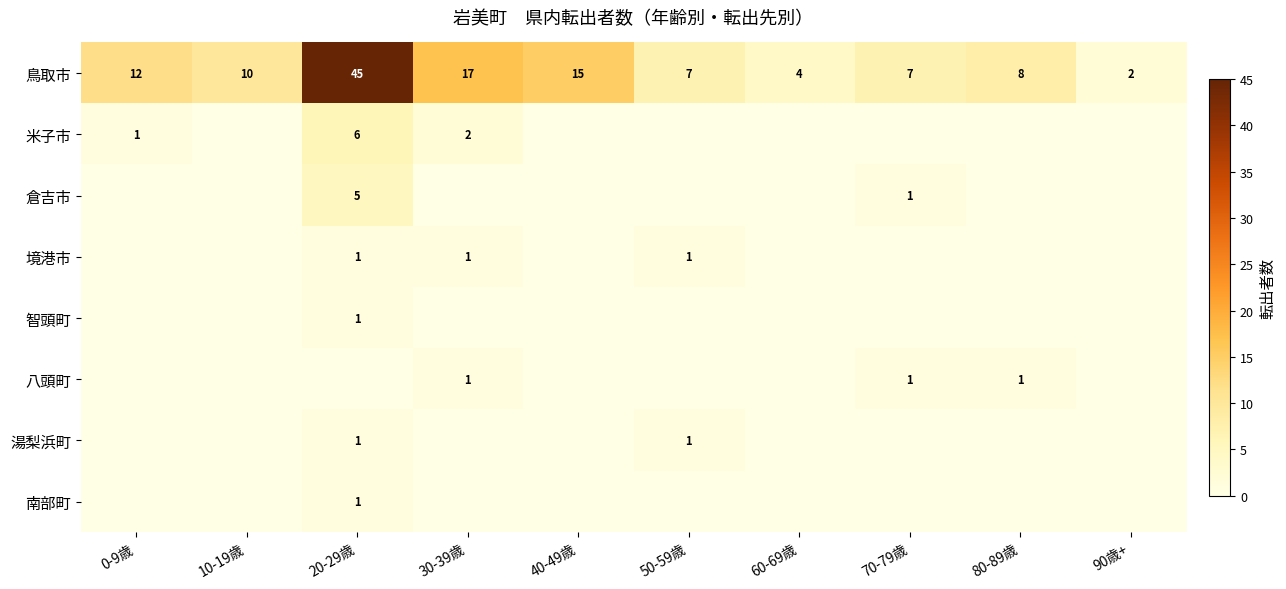

At which label does 鳥取市 reach its minimum?

90歳+